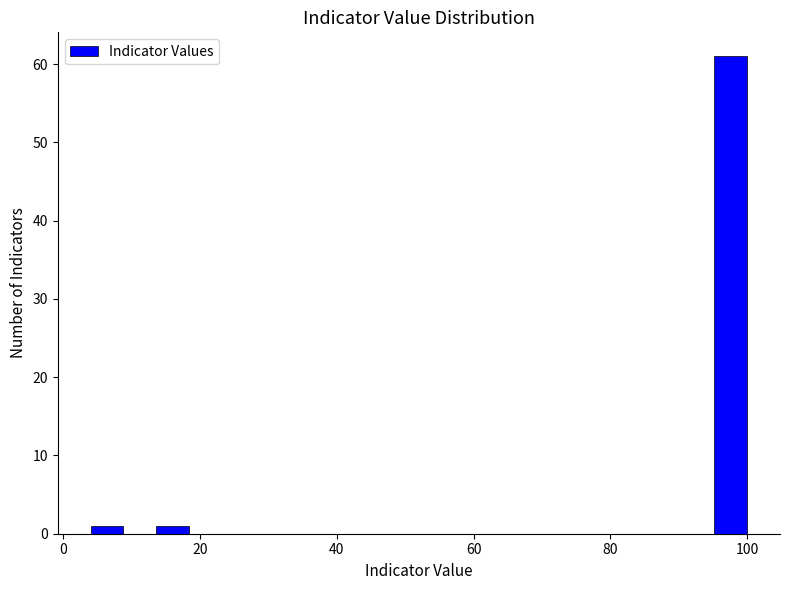

Read against the x-axis, roughly where is the centre of the tallest bar?

98